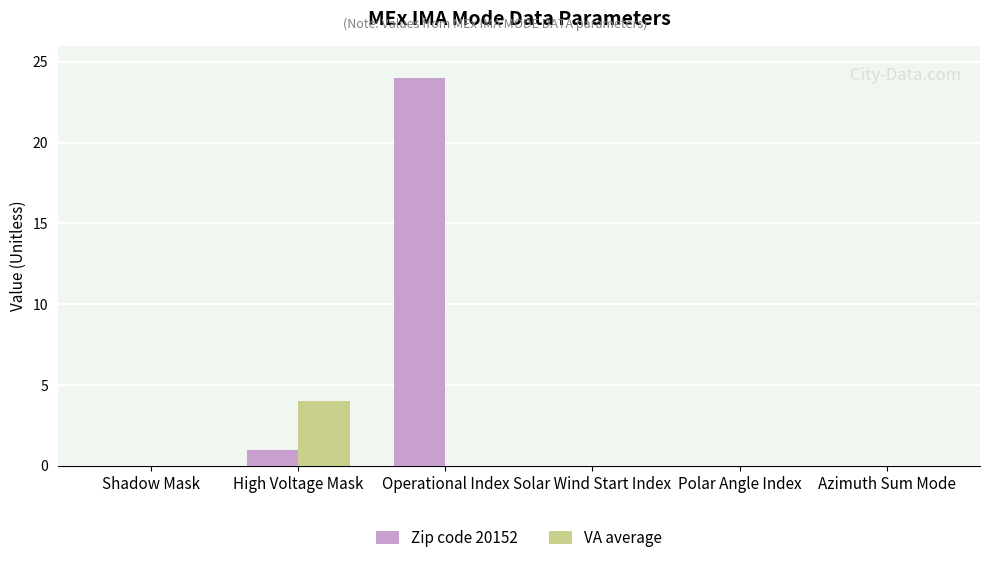

True or false: Zip code 20152 has a value of 13 at Polar Angle Index.

False